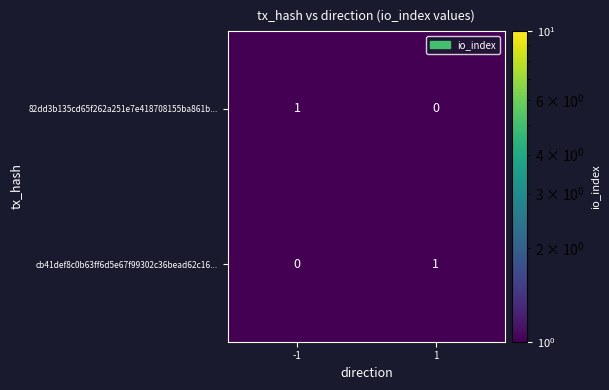

Is the value of 82dd3b135cd65f262a251e7e418708155ba861b... at -1 greater than the value of cb41def8c0b63ff6d5e67f99302c36bead62c16... at -1?

Yes